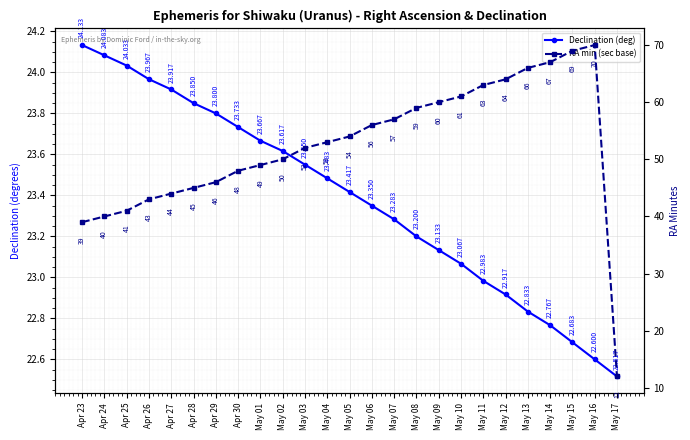

Is it true that RA min (sec base) equals 59.0 at May 08?

True